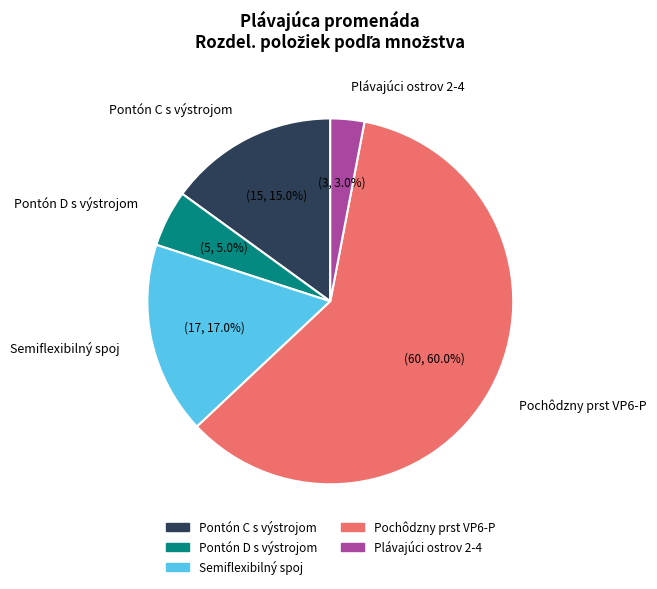

To the nearest percent, what portion does Pochôdzny prst VP6-P represent?

60%